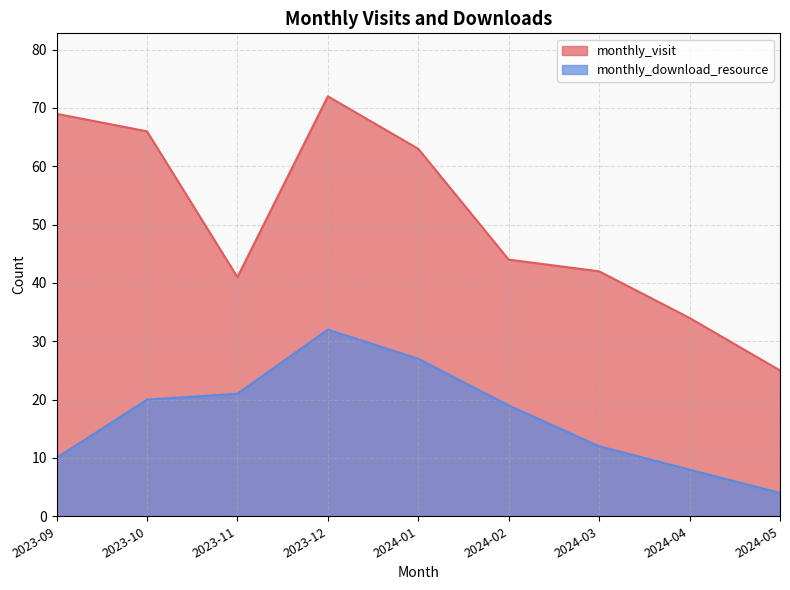

True or false: monthly_download_resource and monthly_visit cross at least once.

False